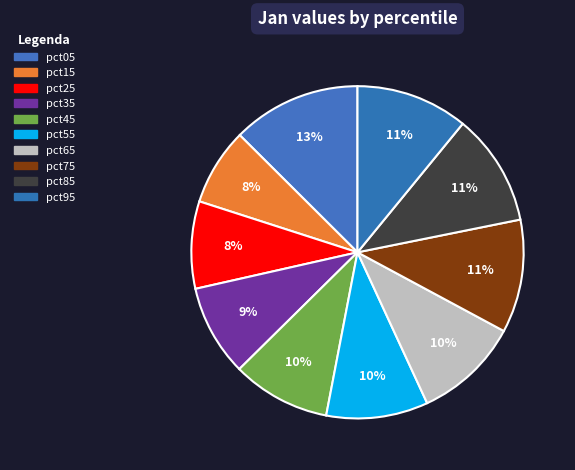

What portion of the pie excludes pct65?

89.7%